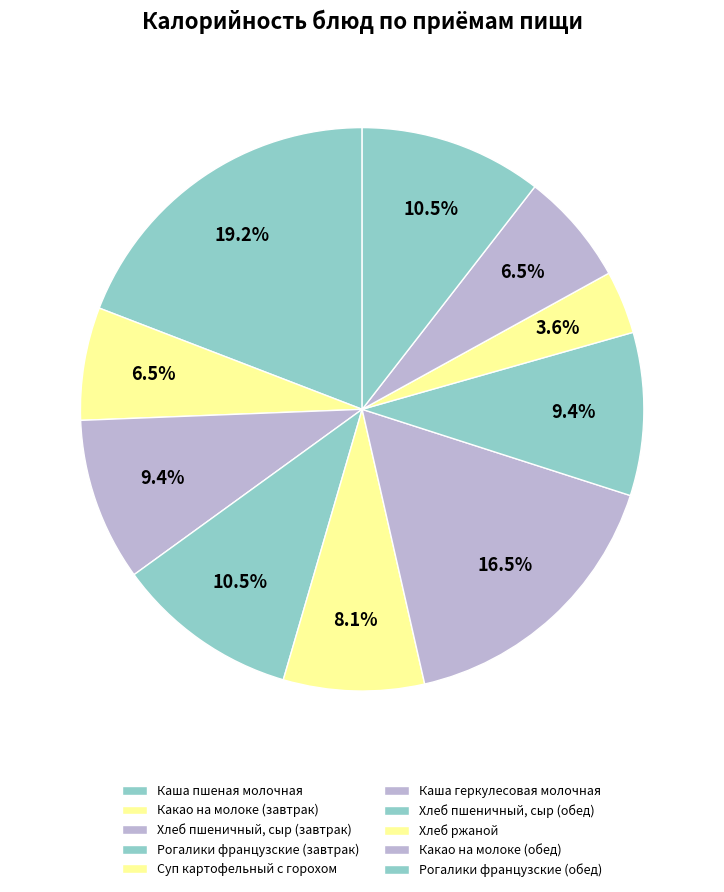

How many segments does this pie chart have?

10